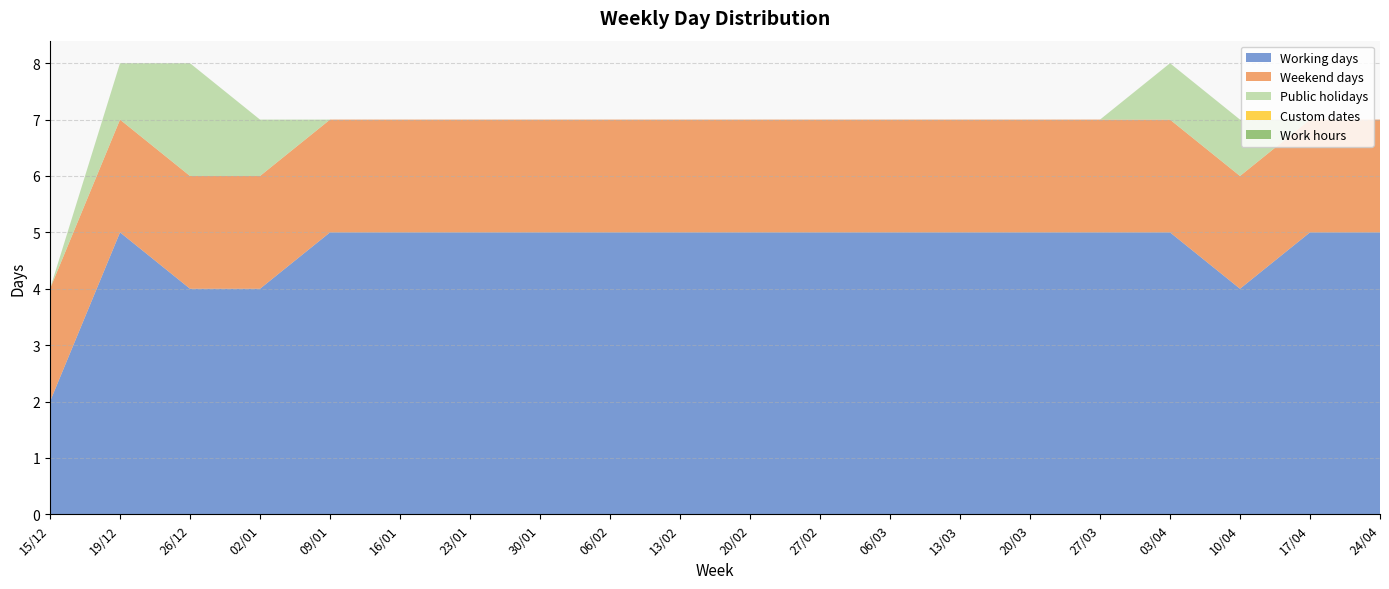

Reading right to left, what are all the values shown in this chart?

Working days: 5	5	4	5	5	5	5	5	5	5	5	5	5	5	5	5	4	4	5	2
Weekend days: 2	2	2	2	2	2	2	2	2	2	2	2	2	2	2	2	2	2	2	2
Public holidays: 0	0	1	1	0	0	0	0	0	0	0	0	0	0	0	0	1	2	1	0
Custom dates: 0	0	0	0	0	0	0	0	0	0	0	0	0	0	0	0	0	0	0	0
Work hours: 0	0	0	0	0	0	0	0	0	0	0	0	0	0	0	0	0	0	0	0